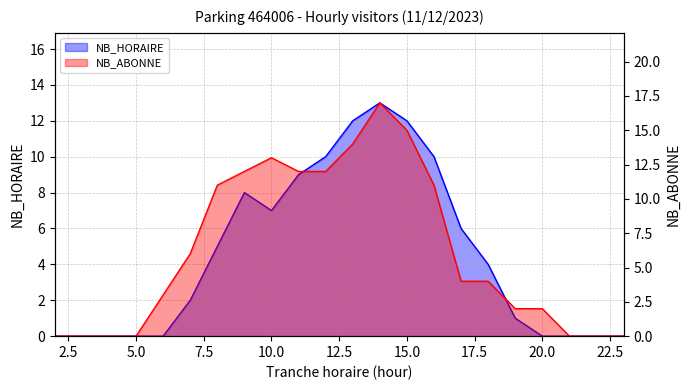

The NB_ABONNE series shows 0 at 2. True or false?

True